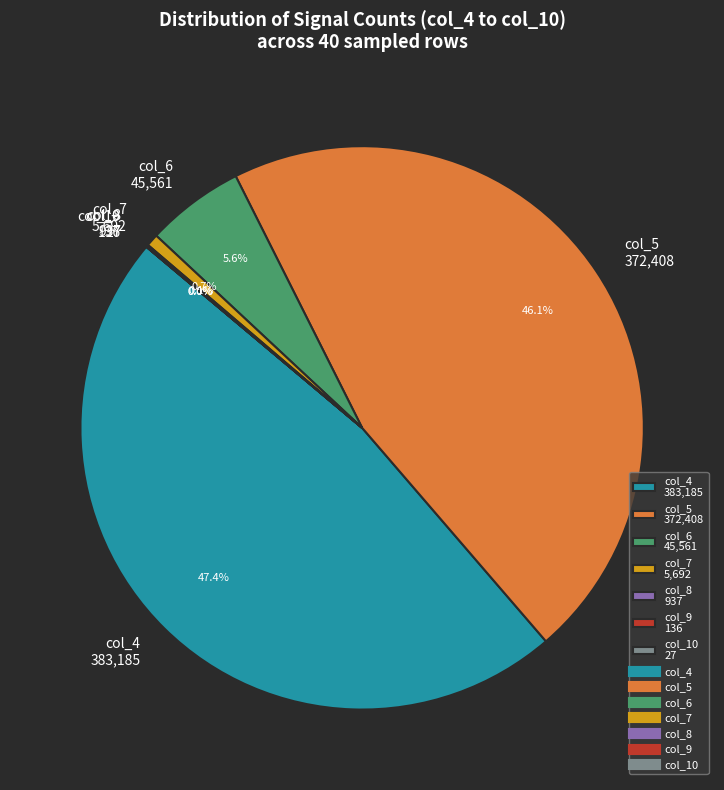

Does col_5 372,408 account for over 50% of the chart?

No